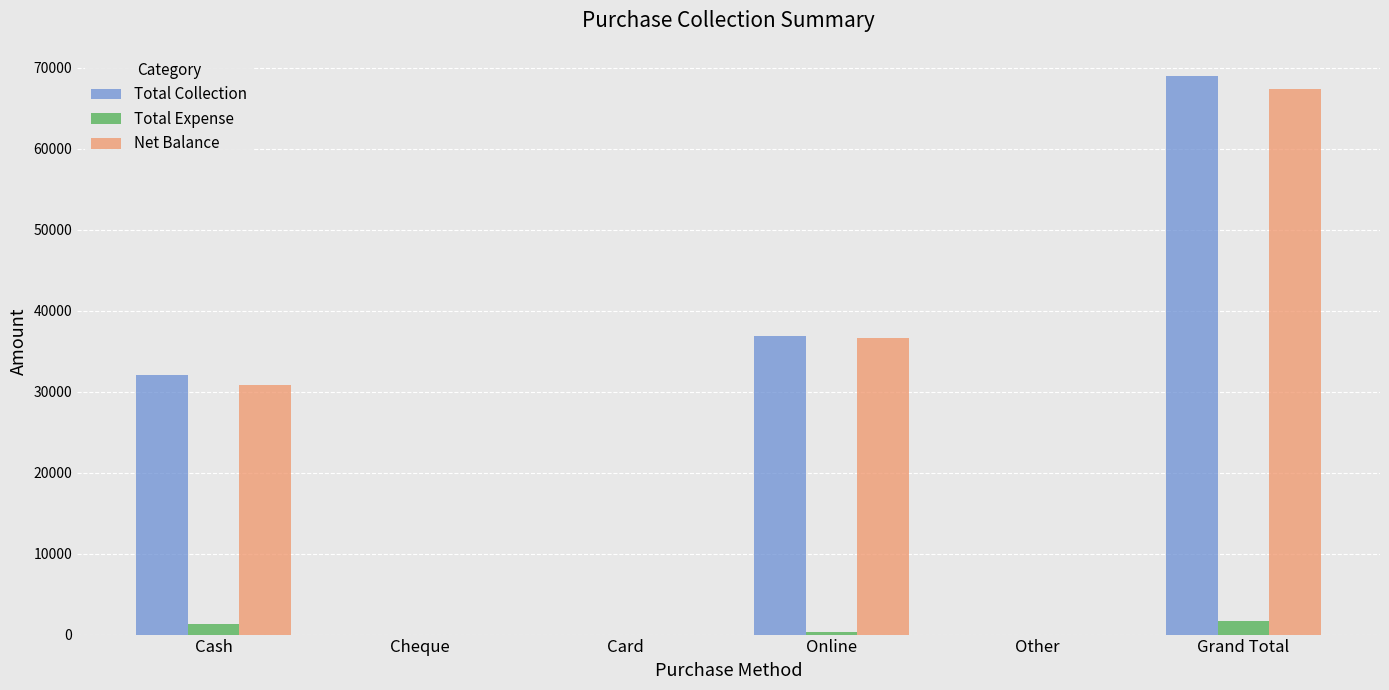

The Total Expense series shows 319 at Online. True or false?

True